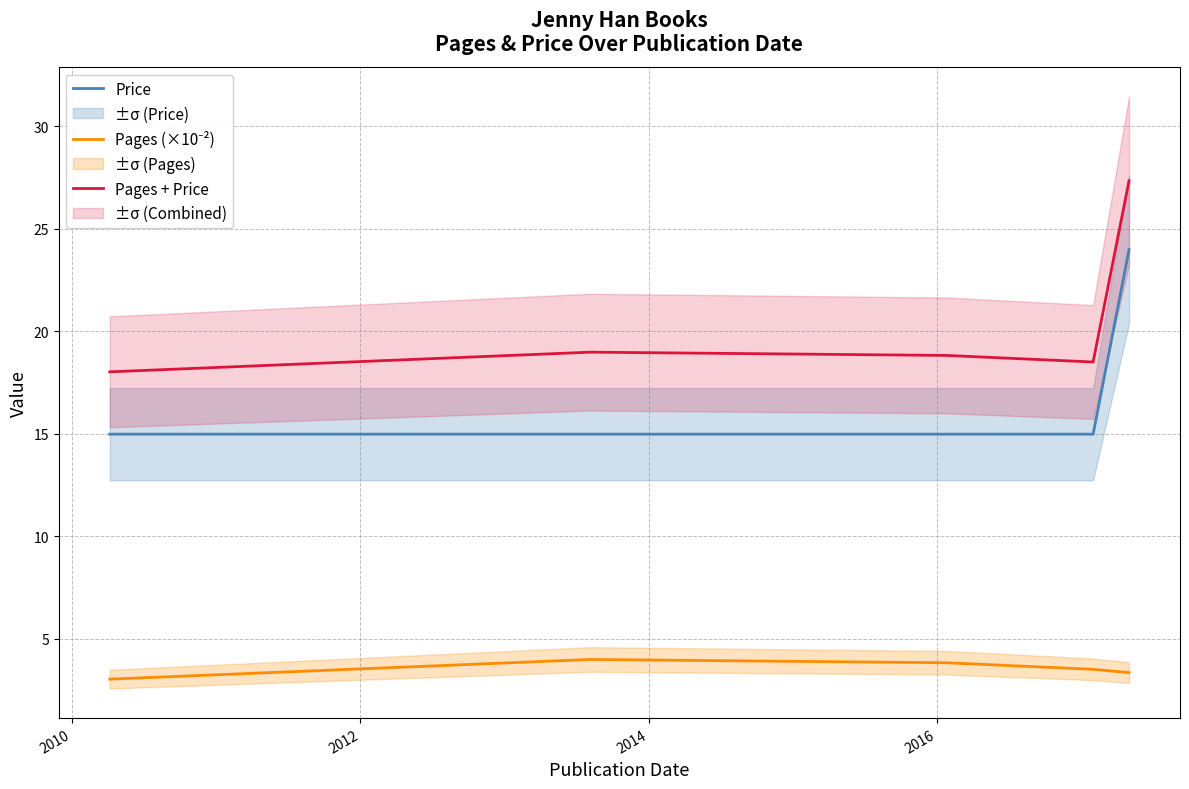

True or false: Price and Pages + Price cross at least once.

False